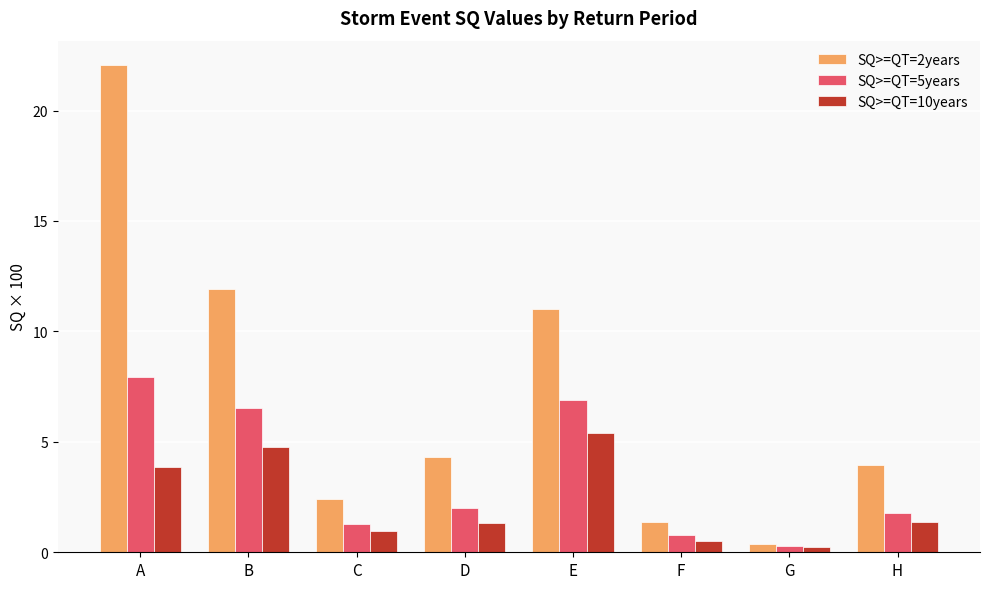

Does the chart contain stacked bars?

No